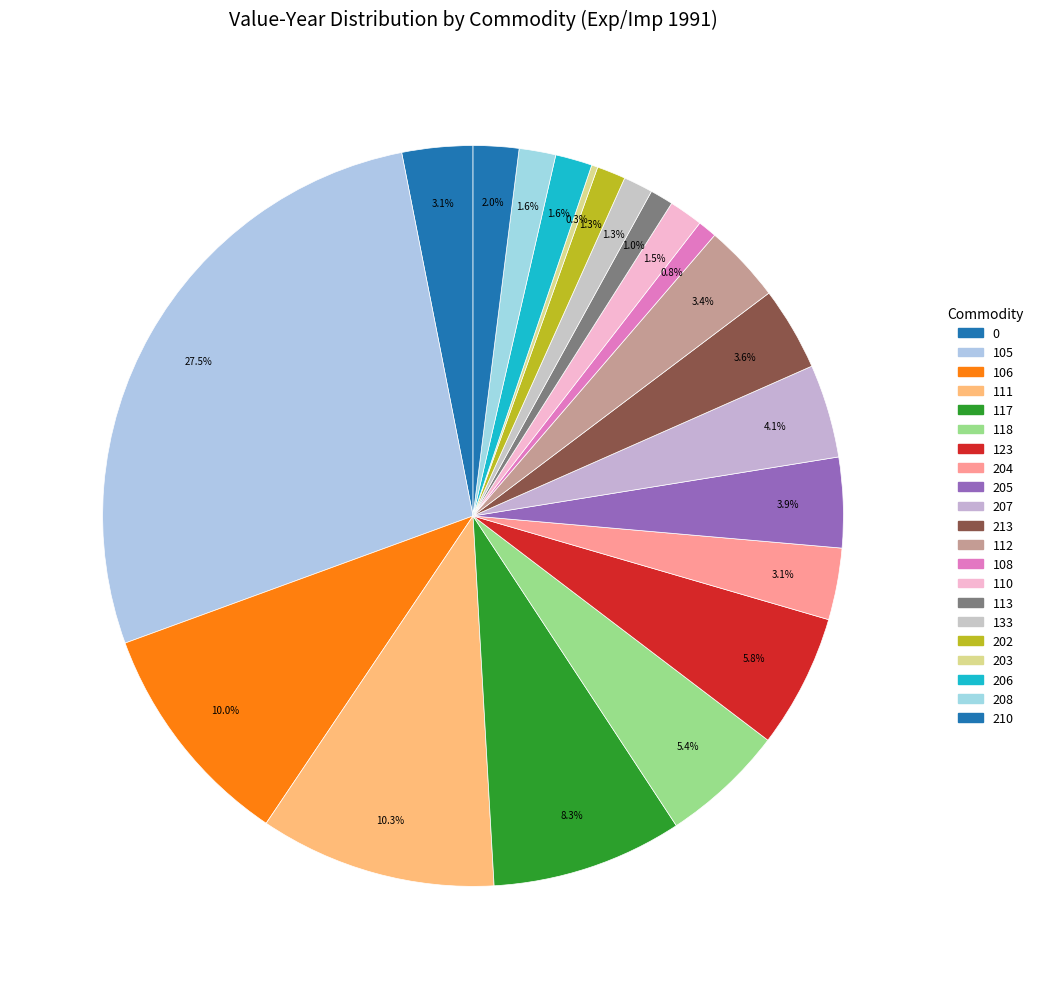

Count the number of slices in the pie.

21